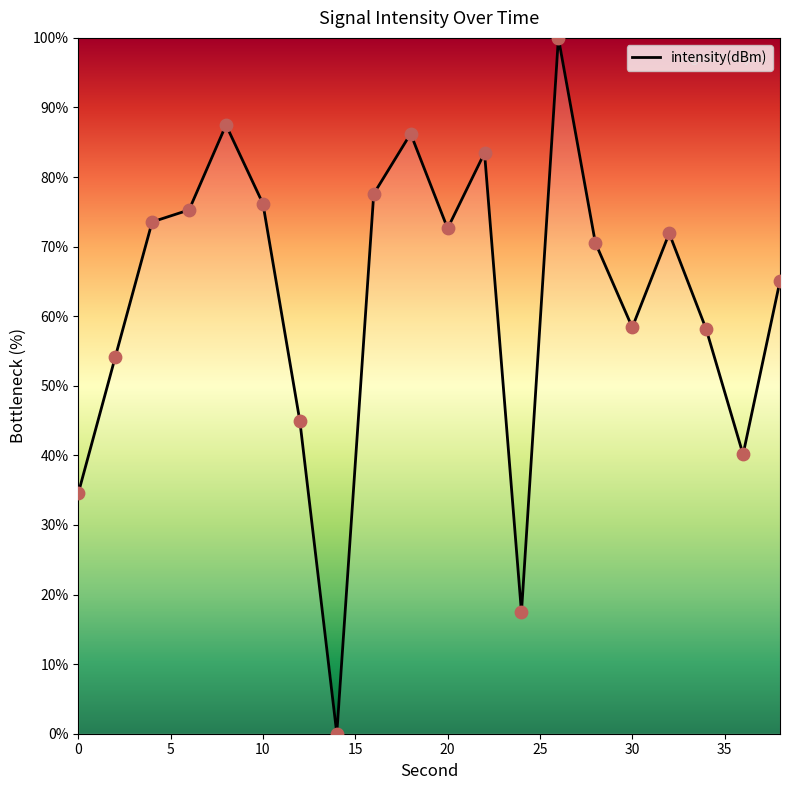

What is the difference between the maximum and minimum values?

100.0